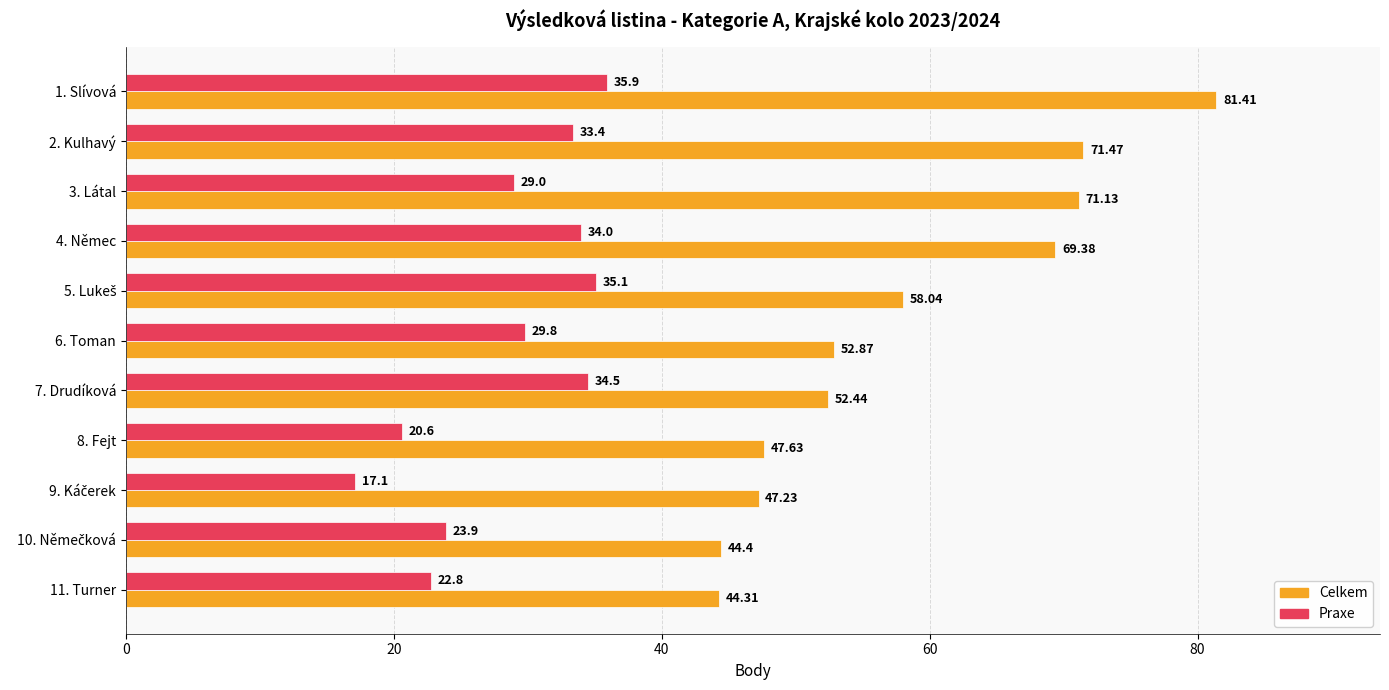

Count the number of categories in the chart.

11